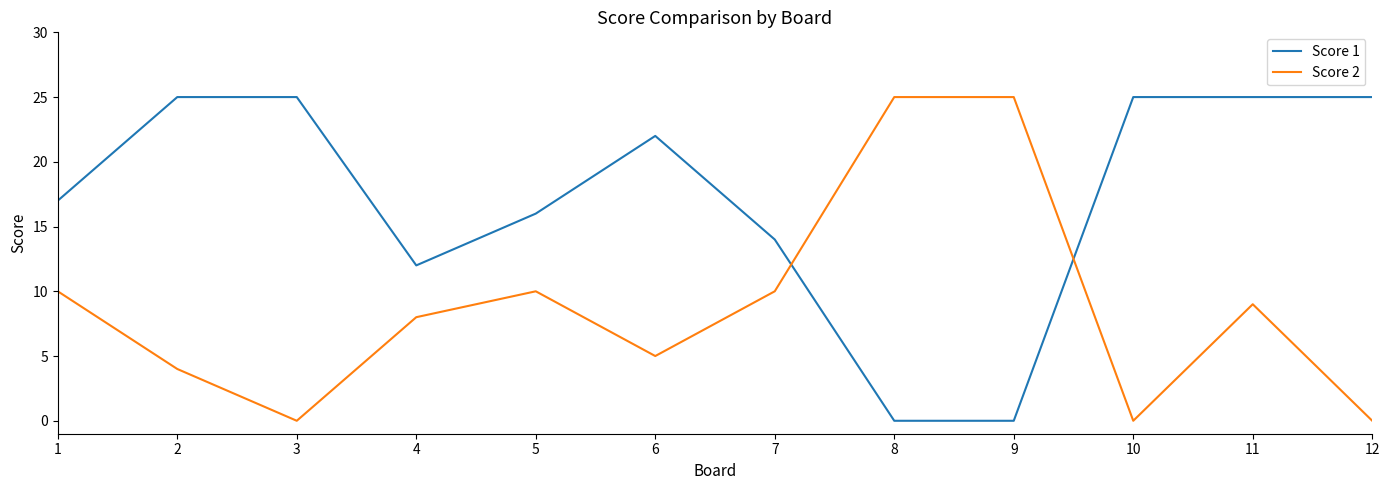

What is the maximum value shown in the chart?

25